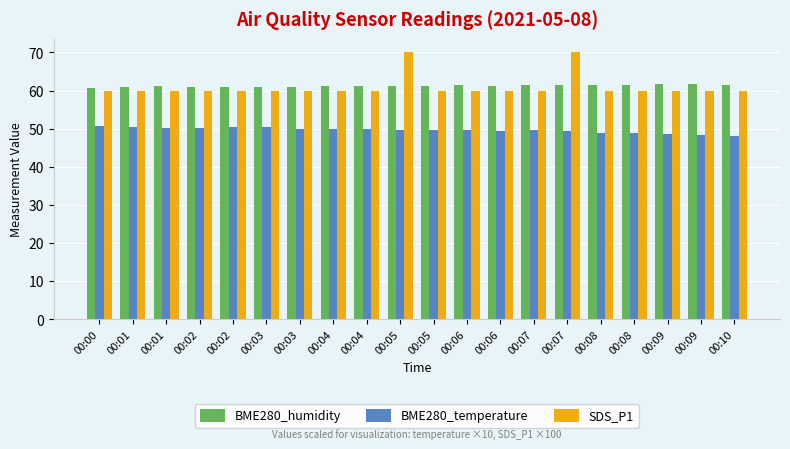

Reading left to right, transcribe all the data shown in this chart.

BME280_humidity: 60.7	60.9	61.1	61.1	60.9	60.9	60.9	61.2	61.1	61.2	61.2	61.4	61.1	61.4	61.4	61.4	61.4	61.7	61.6	61.6
BME280_temperature: 50.6	50.4	50.3	50.3	50.4	50.4	50.0	49.9	49.8	49.6	49.7	49.7	49.5	49.6	49.4	49.0	48.9	48.5	48.3	48.2
SDS_P1: 60.0	60.0	60.0	60.0	60.0	60.0	60.0	60.0	60.0	70.0	60.0	60.0	60.0	60.0	70.0	60.0	60.0	60.0	60.0	60.0